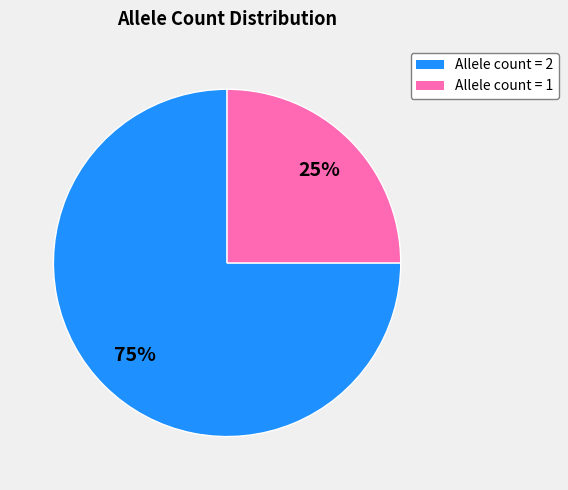

Does any single category account for the majority?

Yes